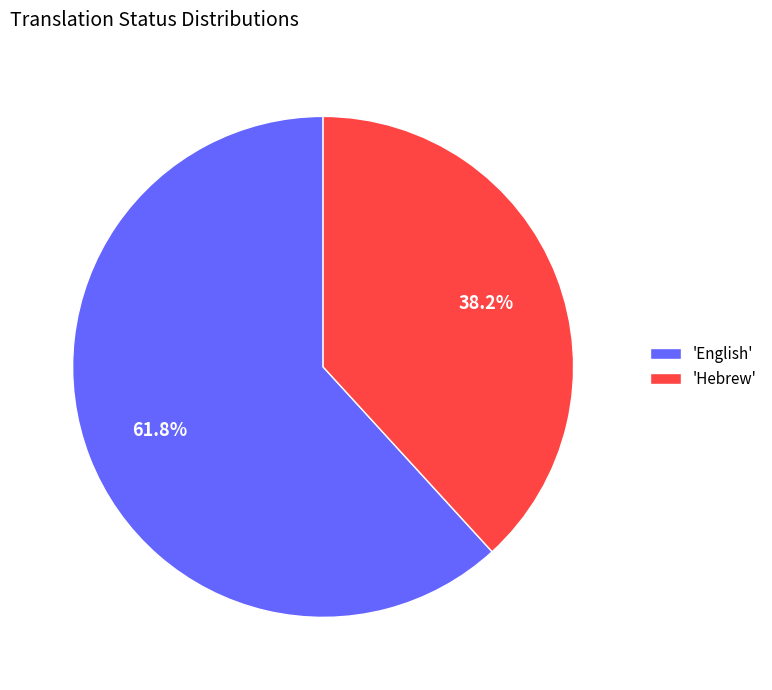

Rank the categories by value from highest to lowest.

'English', 'Hebrew'